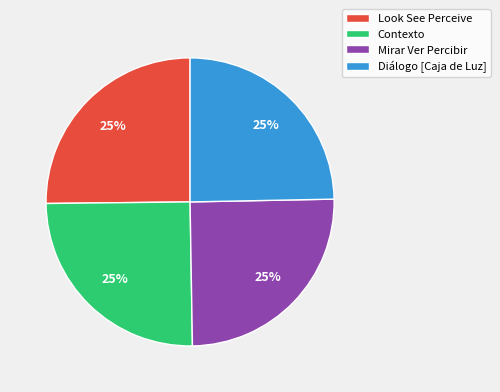

What is the ratio of the value at Diálogo [Caja de Luz] to the value at Mirar Ver Percibir?

1.0